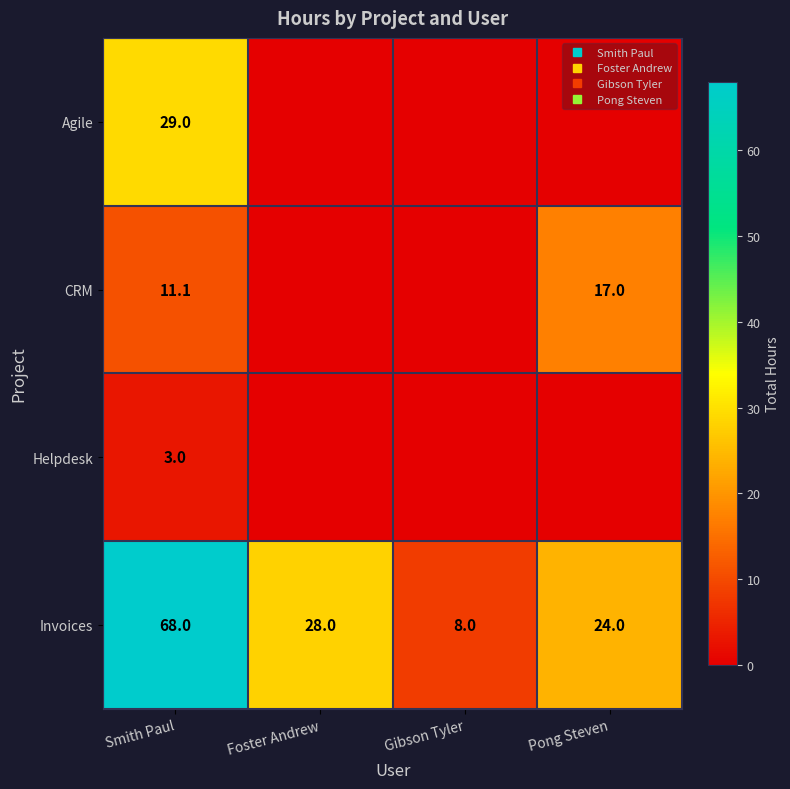

Is the value of CRM at Smith Paul greater than the value of Agile at Gibson Tyler?

Yes